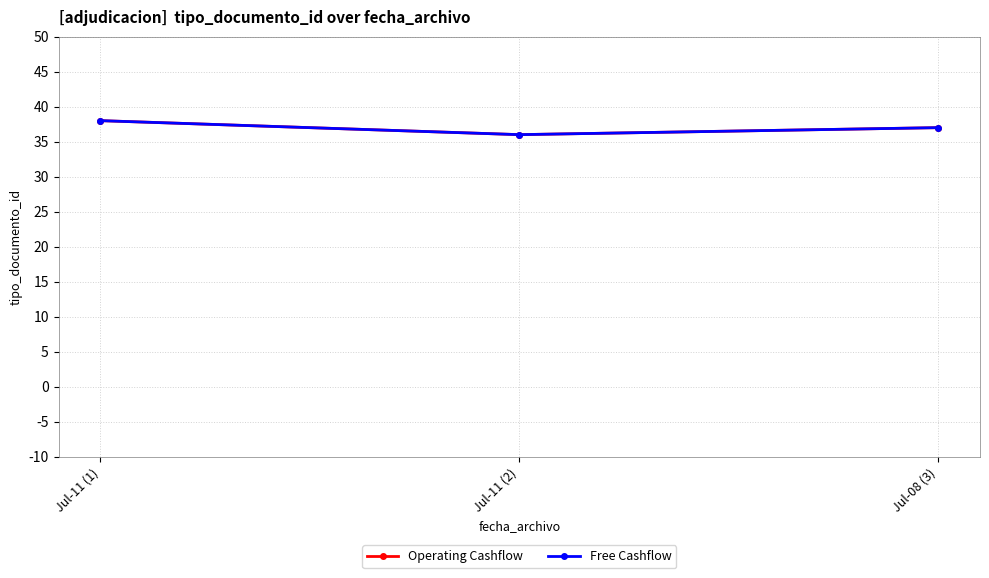

Is this an area chart (filled region under the line)?

No